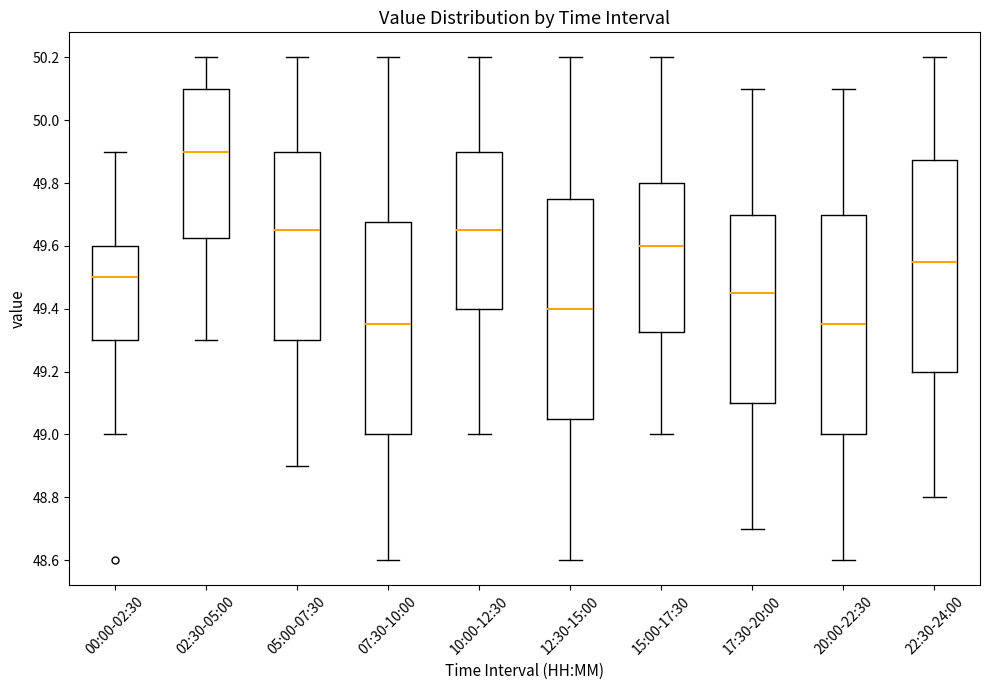

Reading left to right, transcribe this box plot: for each box, give where its median line is, the range the box spans, and where its two whiskers end, as read against the y-axis. The values are not printed on the chart, so give them approximately, as read against the axis.

00:00-02:30: median 49.50, box 49.30 to 49.60, whiskers 49.00 to 49.90
02:30-05:00: median 49.90, box 49.62 to 50.10, whiskers 49.30 to 50.20
05:00-07:30: median 49.66, box 49.30 to 49.90, whiskers 48.90 to 50.20
07:30-10:00: median 49.36, box 49.00 to 49.68, whiskers 48.60 to 50.20
10:00-12:30: median 49.66, box 49.40 to 49.90, whiskers 49.00 to 50.20
12:30-15:00: median 49.40, box 49.06 to 49.76, whiskers 48.60 to 50.20
15:00-17:30: median 49.60, box 49.32 to 49.80, whiskers 49.00 to 50.20
17:30-20:00: median 49.46, box 49.10 to 49.70, whiskers 48.70 to 50.10
20:00-22:30: median 49.36, box 49.00 to 49.70, whiskers 48.60 to 50.10
22:30-24:00: median 49.56, box 49.20 to 49.88, whiskers 48.80 to 50.20